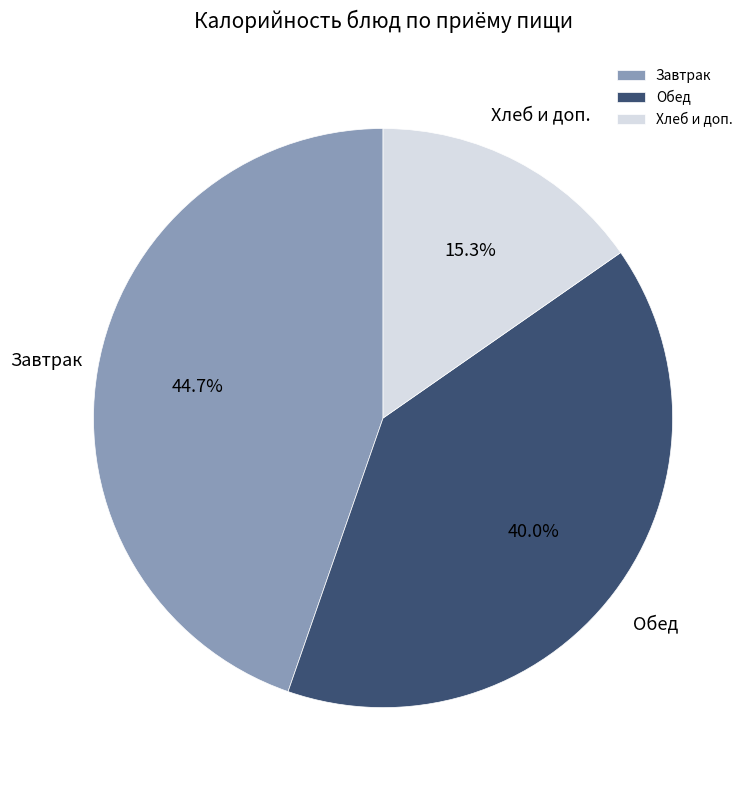

Which slice is the largest?

Завтрак